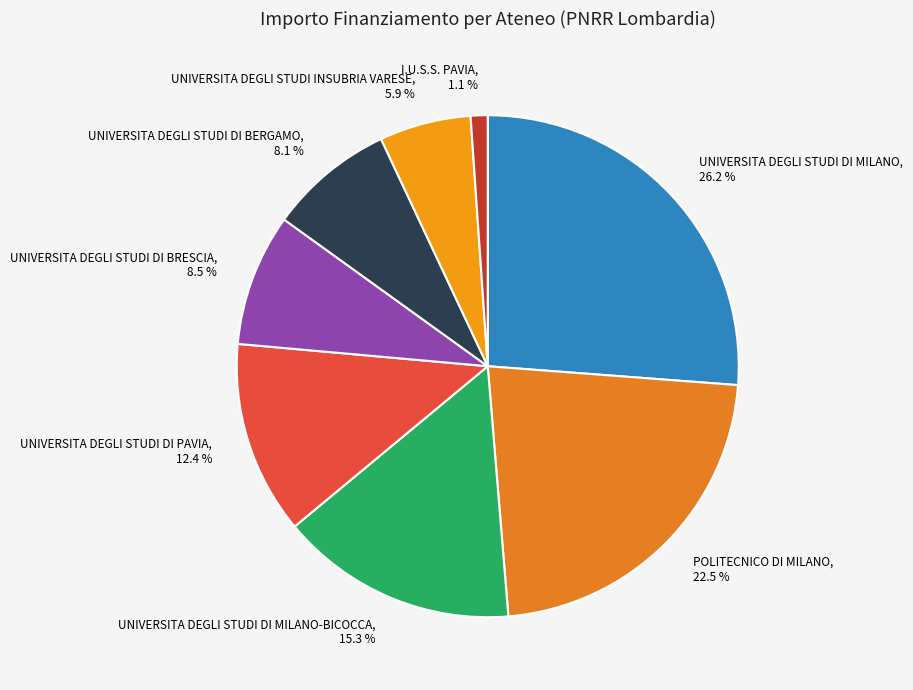

Between UNIVERSITA DEGLI STUDI DI BRESCIA and I.U.S.S. PAVIA, which is larger?

UNIVERSITA DEGLI STUDI DI BRESCIA